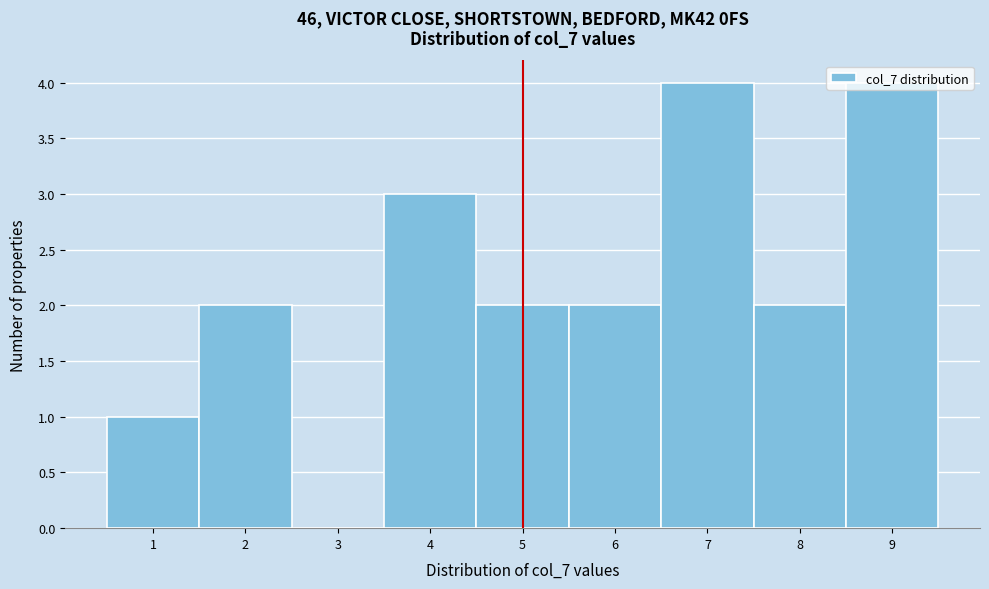

Reading left to right, transcribe this chart: for each bar, give the range it covers on the x-axis and its height. The values are not printed on the chart, so give them approximately, as read against the axis.

0.5 to 1.5: 1
1.5 to 2.5: 2
2.5 to 3.5: 0
3.5 to 4.5: 3
4.5 to 5.5: 2
5.5 to 6.5: 2
6.5 to 7.5: 4
7.5 to 8.5: 2
8.5 to 9.5: 4